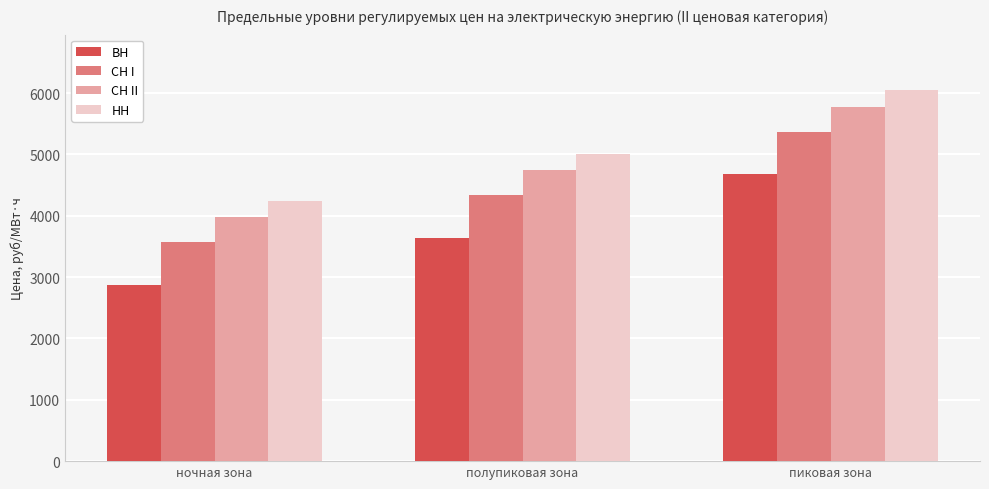

At how many categories does at least one series exceed 4922?

2